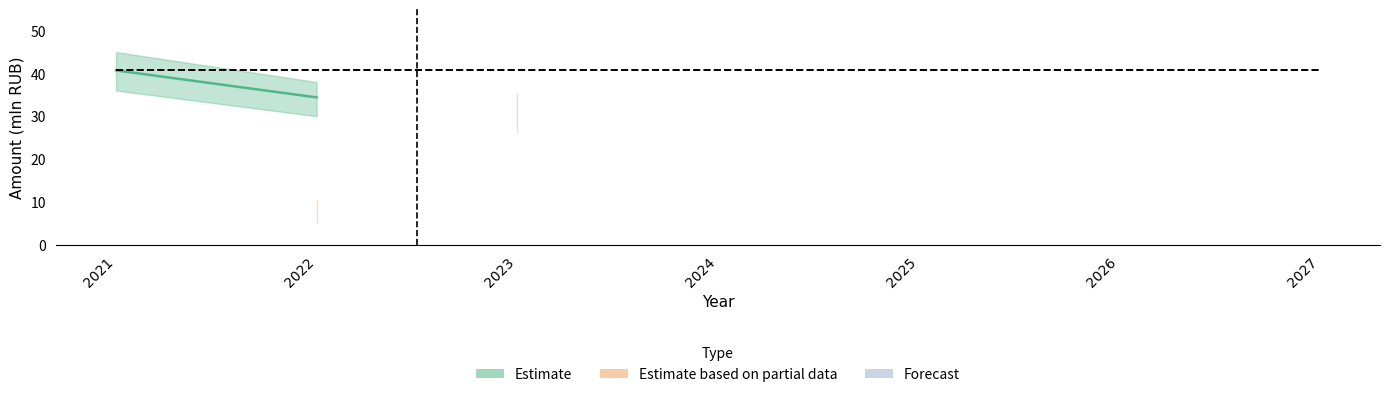

List the labels in order of value, smallest first.

2022, 2021